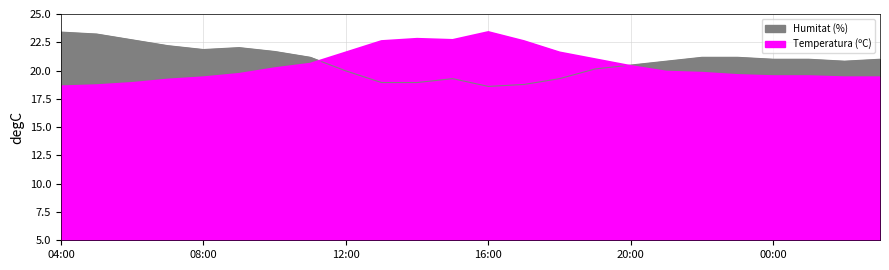

True or false: Temperatura (ºC) has a value of 18.9 at 06:00.

True